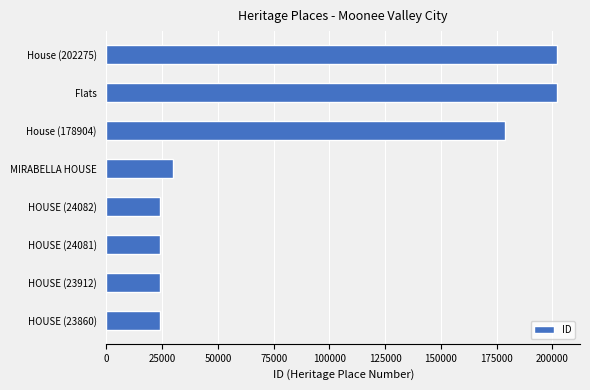

Does the chart contain stacked bars?

No